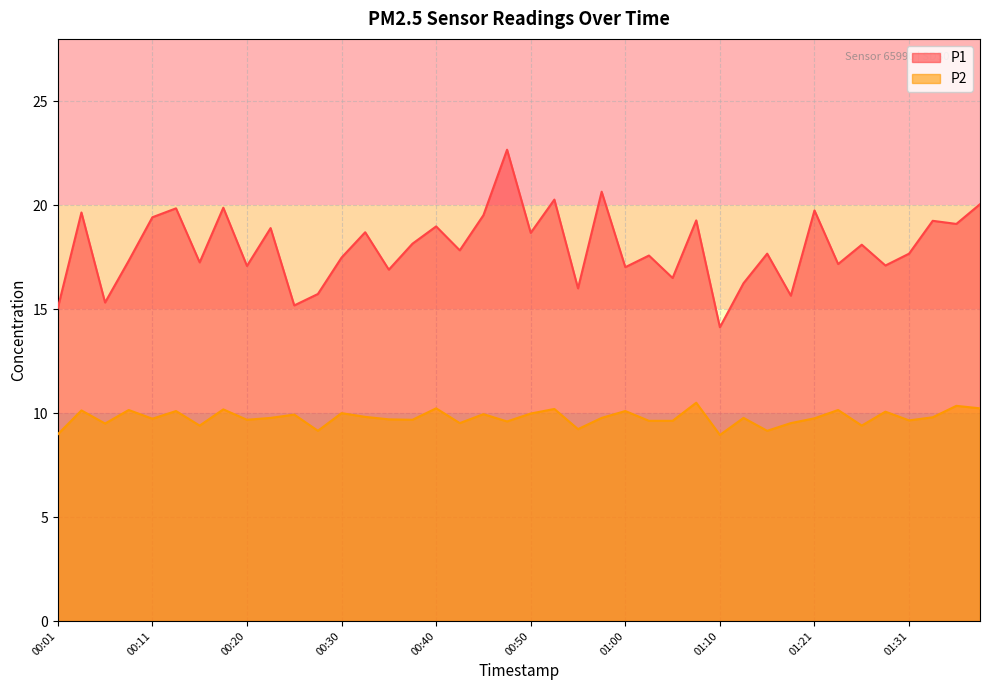

Which series has the widest spread of values?

P1